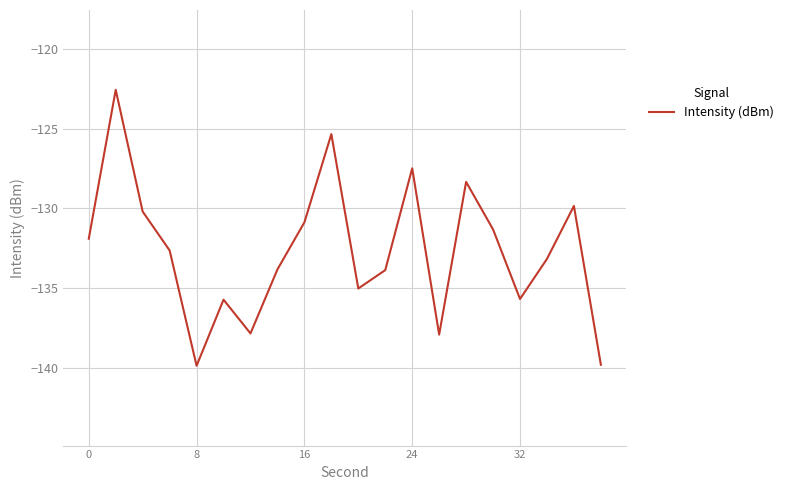

What is the minimum value shown in the chart?

-139.9